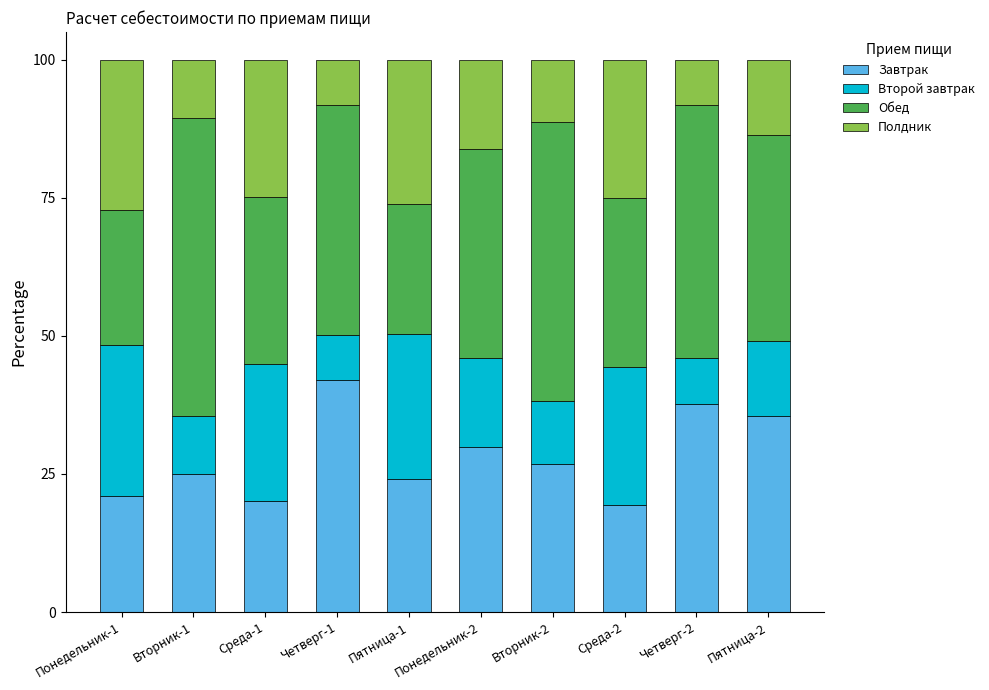

What is the total value across all series at Четверг-2?

100.0